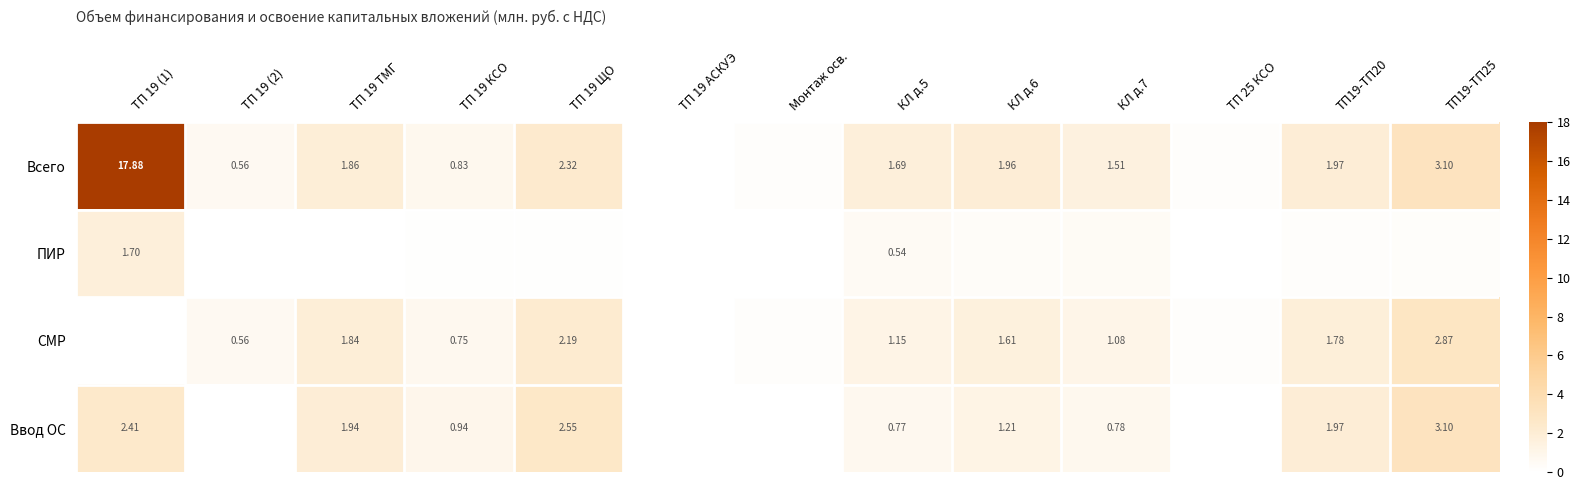

Where does the СМР series first go above 1?

ТП 19 ТМГ